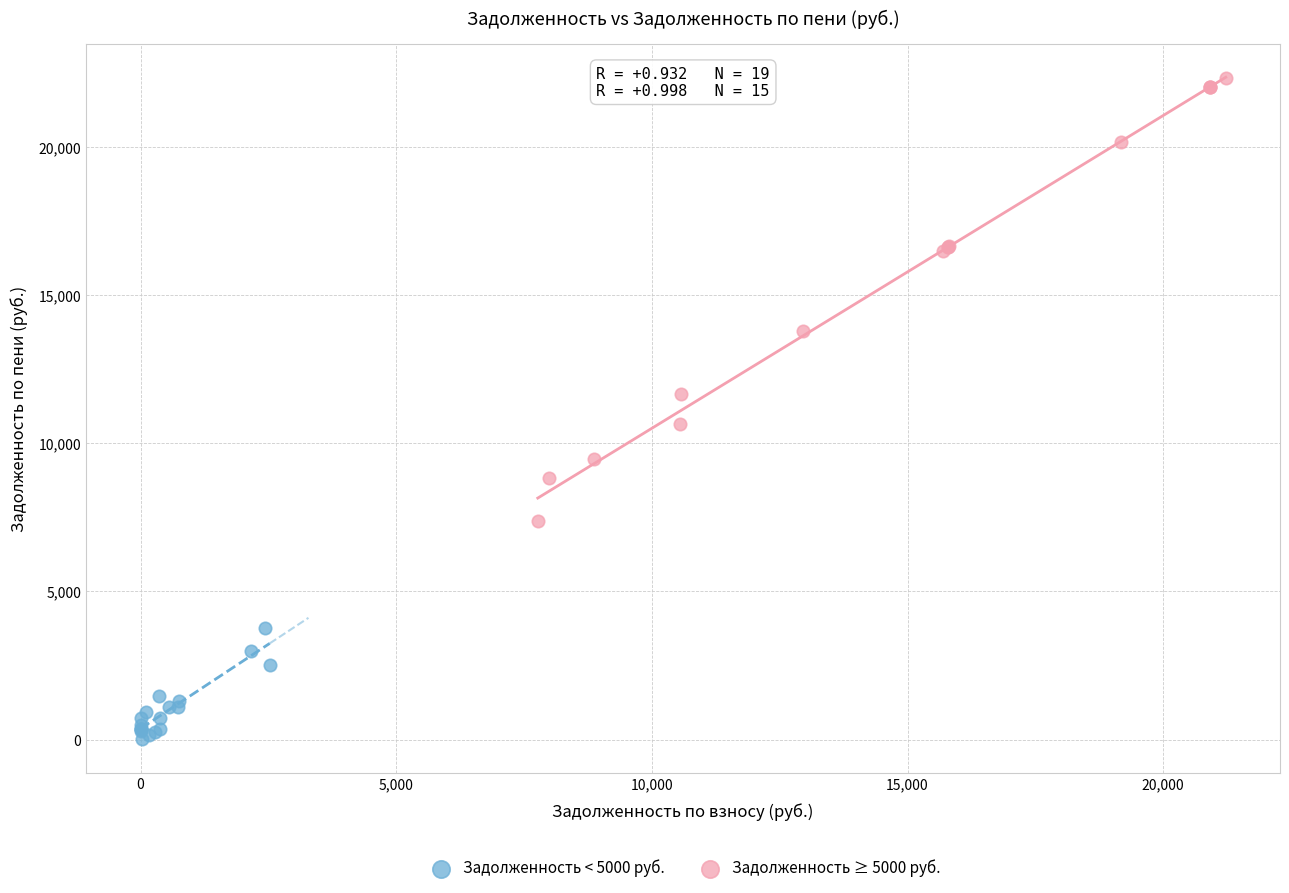

Which series contains the highest Y value?

Задолженность ≥ 5000 руб.